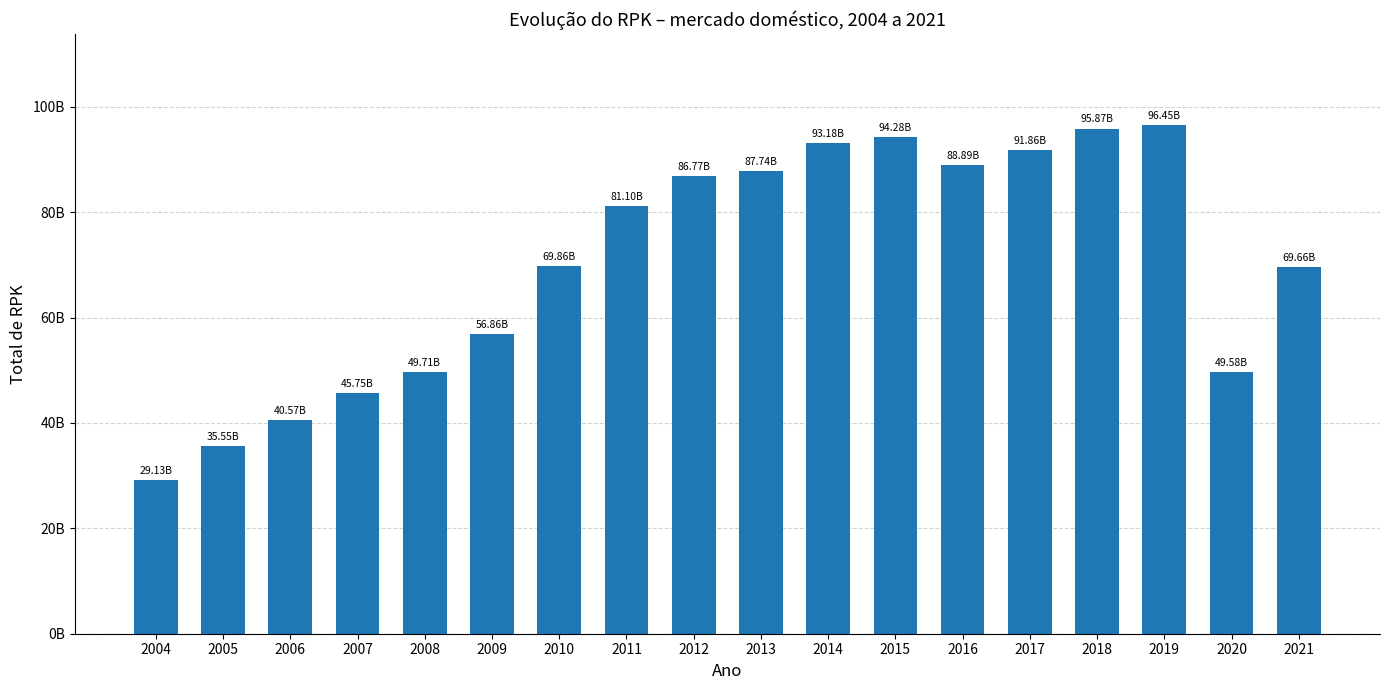

Reading left to right, list all the values displayed in this chart.

2004=29126812097	2005=35548754978	2006=40566192052	2007=45749568594	2008=49714392161	2009=56862869334	2010=69861966491	2011=81103604887	2012=86771537673	2013=87740556915	2014=93184223186	2015=94278874136	2016=88893261680	2017=91857578322	2018=95870465644	2019=96449364323	2020=49575072923	2021=69661174939